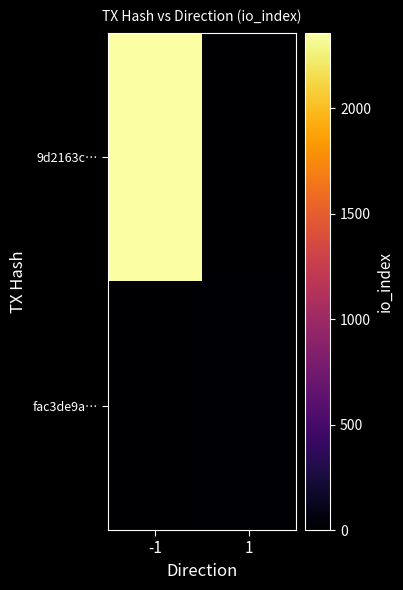

At 1, list the series in order from largest to smallest.

fac3de9a…, 9d2163c…